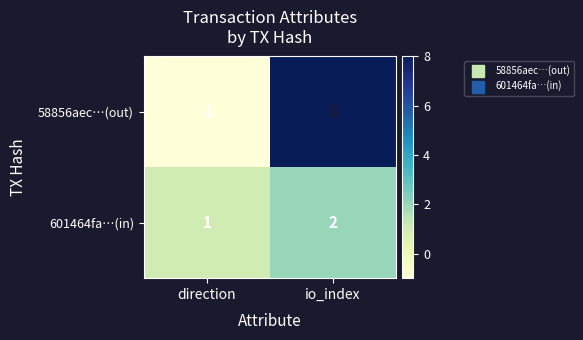

The 58856aec…(out) series shows 0 at direction. True or false?

False